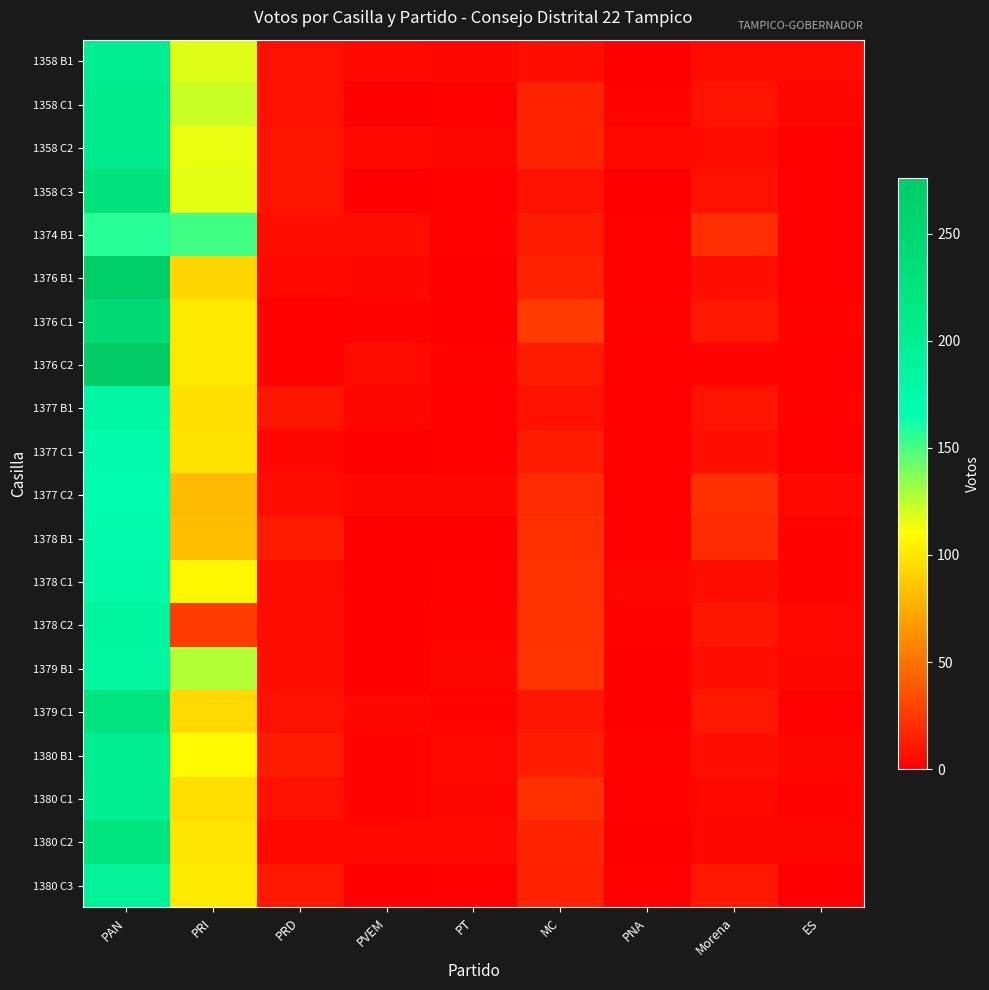

At PVEM, list the series in order from largest to smallest.

1374 B1, 1376 C2, 1358 B1, 1358 C2, 1380 C2, 1376 B1, 1377 B1, 1377 C2, 1379 C1, 1376 C1, 1380 B1, 1380 C1, 1358 C1, 1358 C3, 1377 C1, 1378 B1, 1378 C1, 1378 C2, 1379 B1, 1380 C3